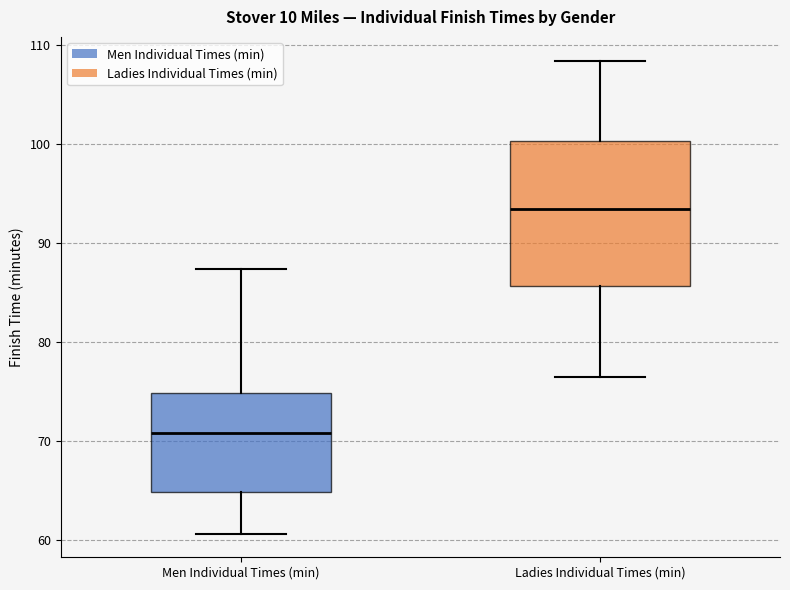

Which box is the tallest, from its lower edge to its upper edge?

Ladies Individual Times (min)